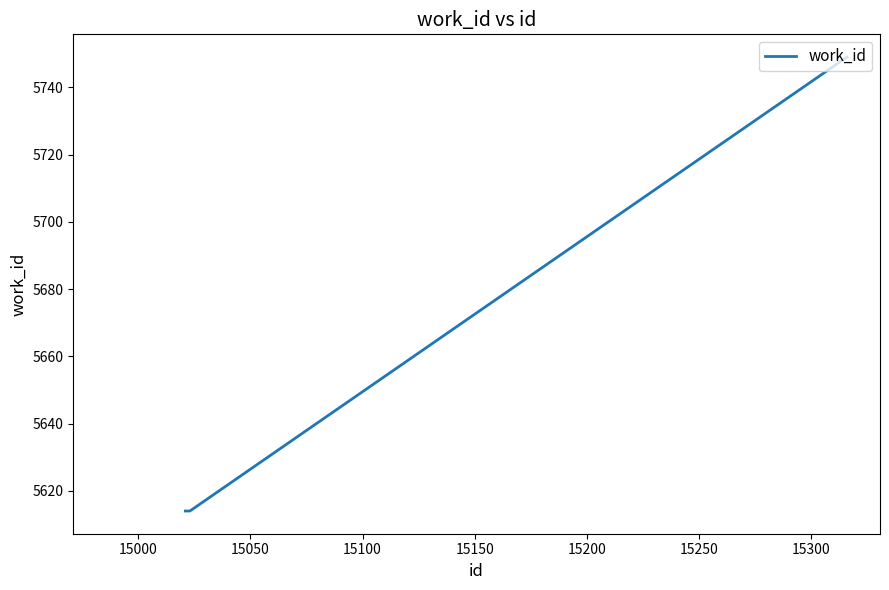

What is the sum of all values?

16977